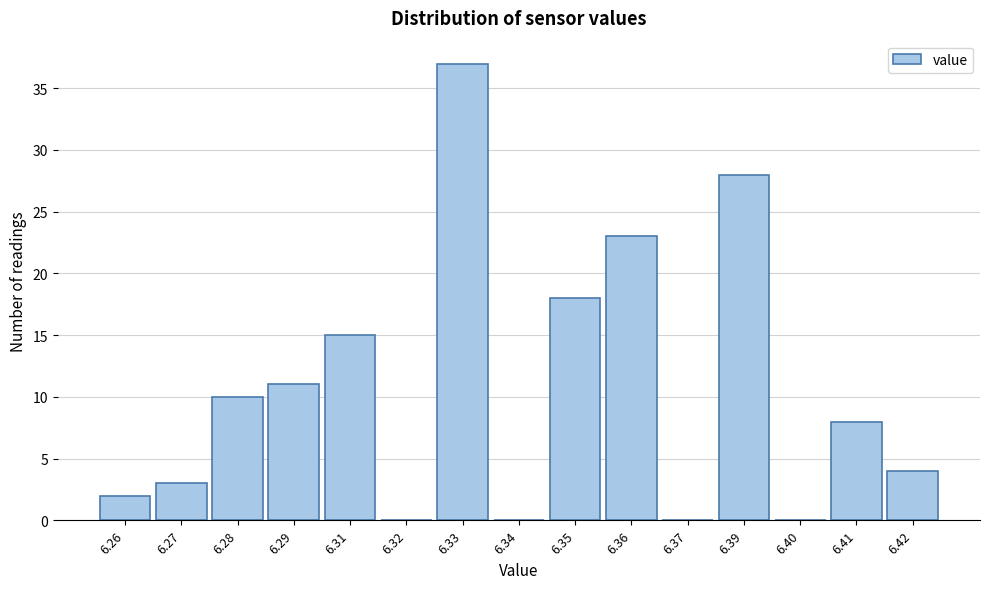

Reading right to left, what are all the values shown in this chart?

6.42=4	6.41=8	6.40=0	6.39=28	6.37=0	6.36=23	6.35=18	6.34=0	6.33=37	6.32=0	6.31=15	6.29=11	6.28=10	6.27=3	6.26=2